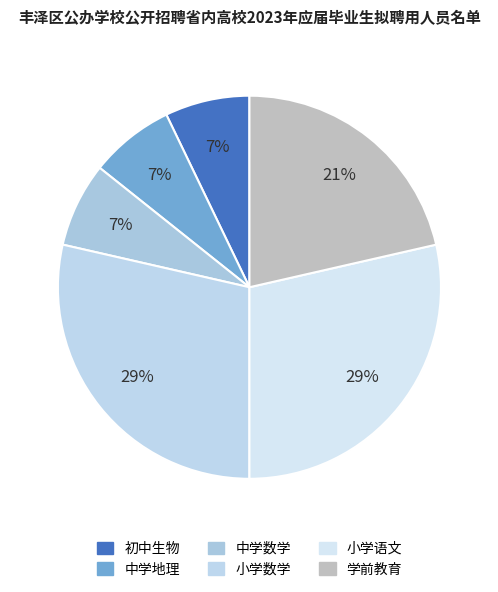

What percentage is the 初中生物 slice, to the nearest percent?

7%